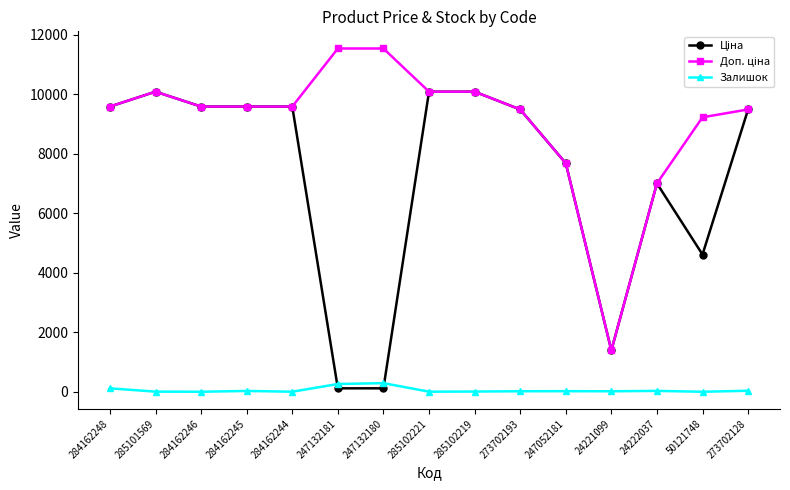

What is the spread (max minus min) of values at 284162246?

9585.4